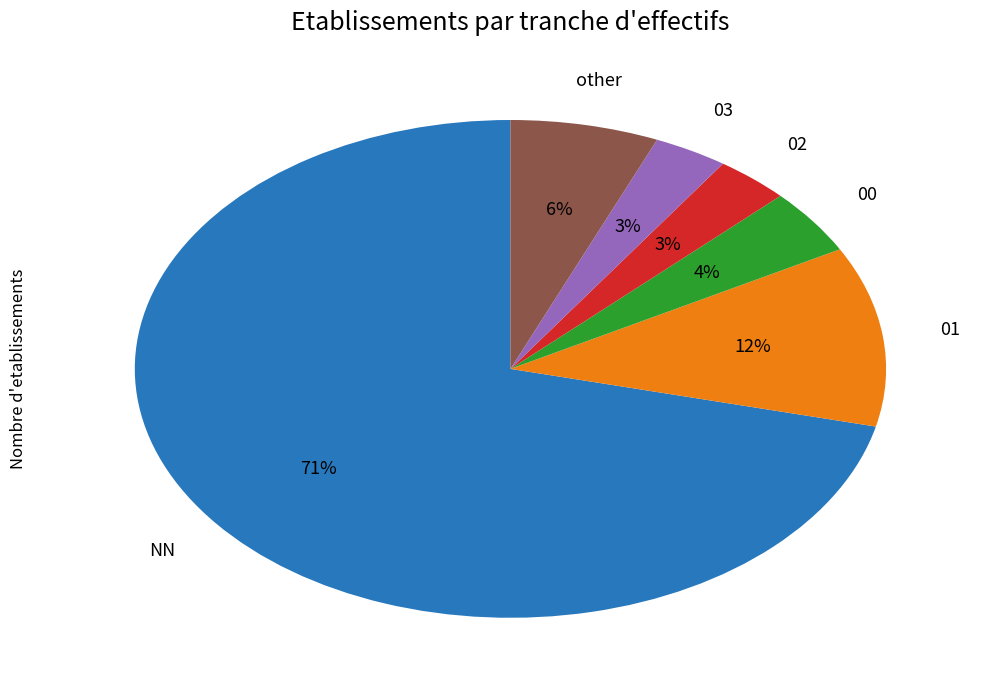

Does any single category account for the majority?

Yes